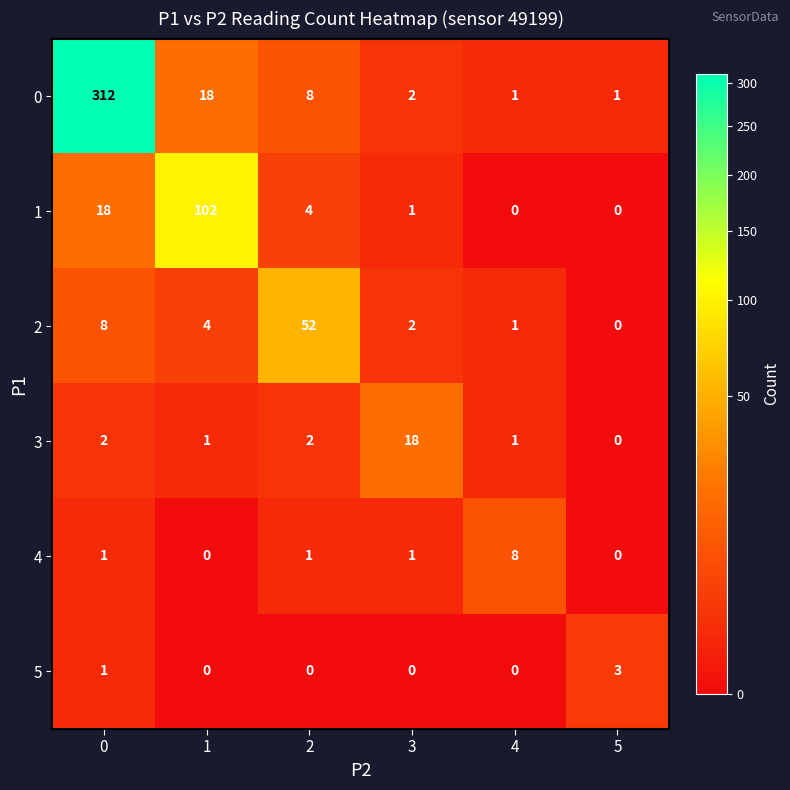

Rank the series by their maximum value, from highest to lowest.

0, 1, 2, 3, 4, 5